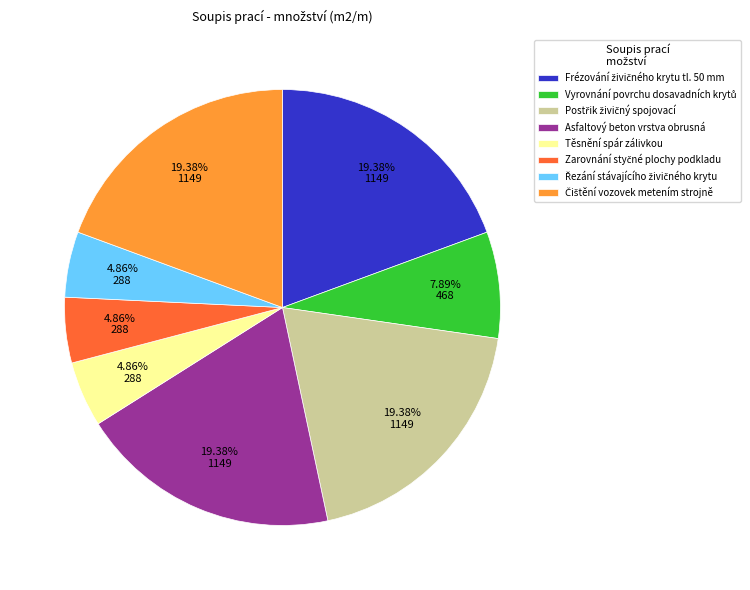

How many segments does this pie chart have?

8